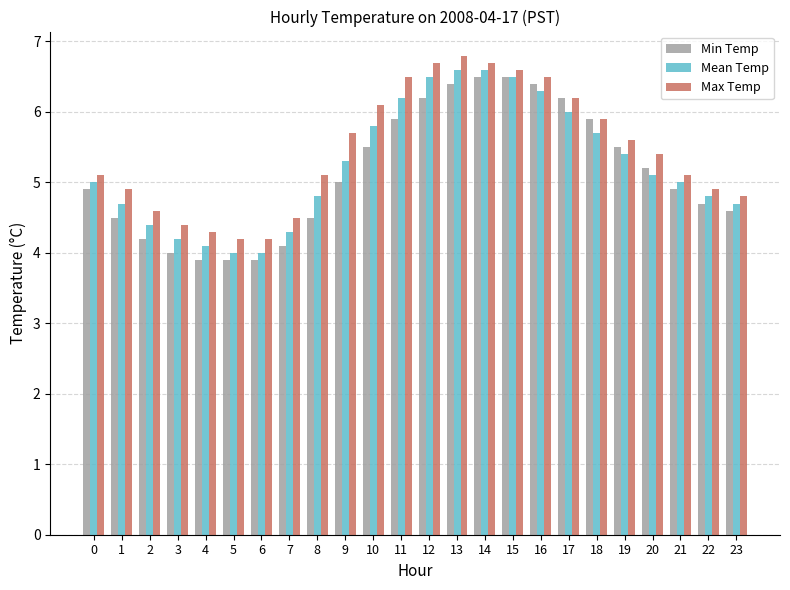

Between 17 and 23, which series saw the biggest shift?

Min Temp